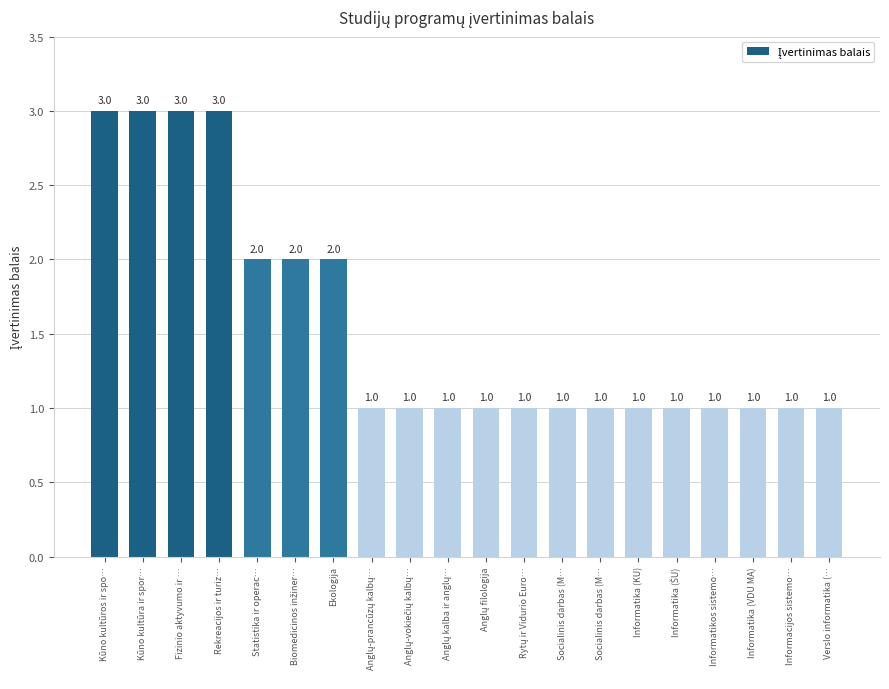

Which category has the lowest value across all series?

Anglų-prancūzų kalbų…